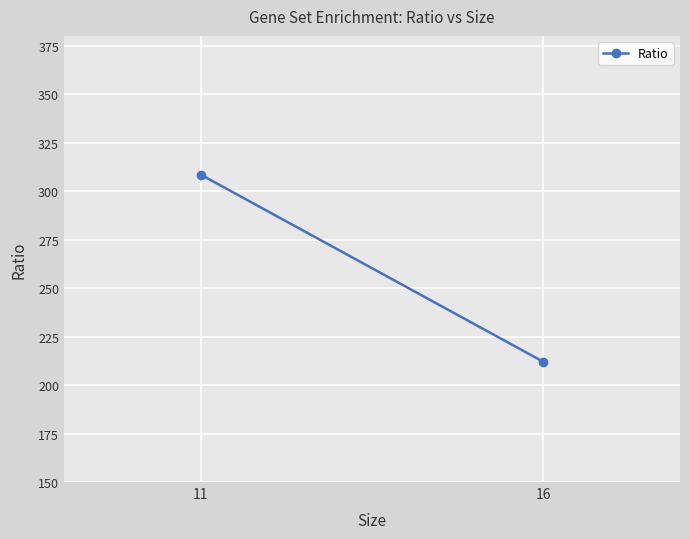

The chart shows a value of 110.3 at 16. True or false?

False